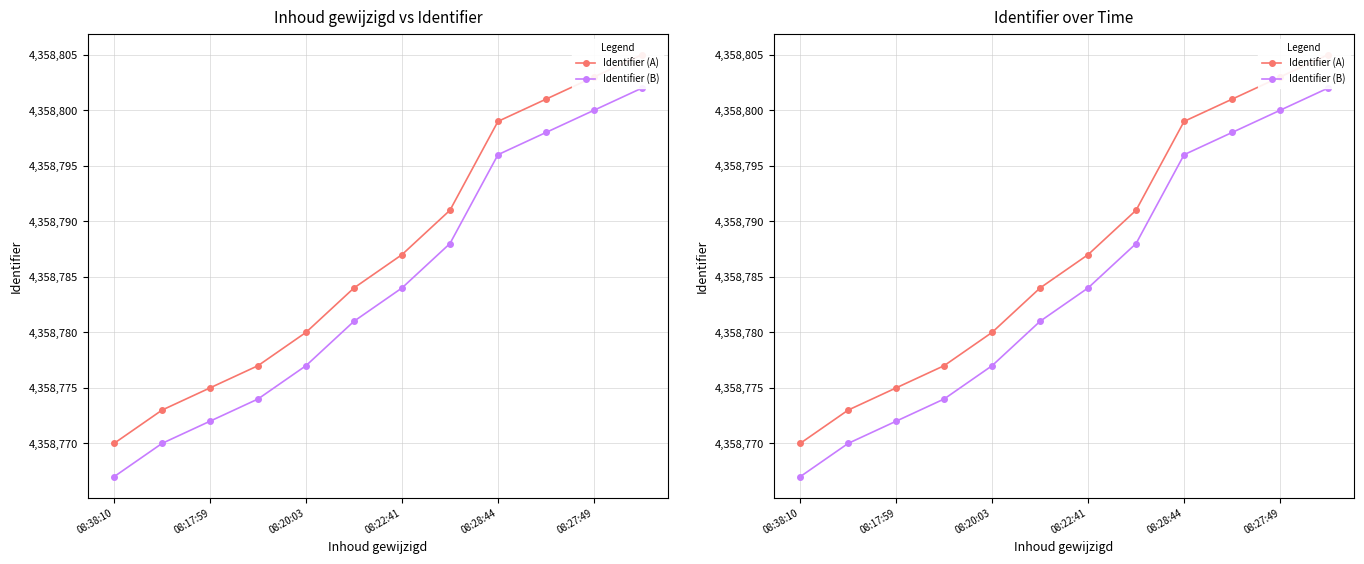

At how many categories does at least one series exceed 4358792?

4